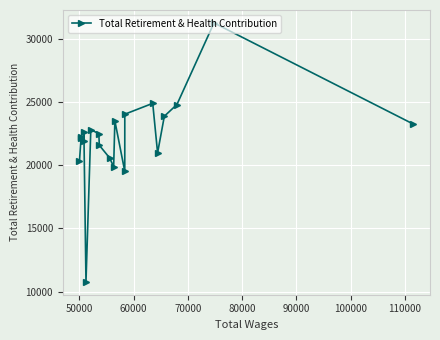

Does the chart have visible grid lines?

Yes